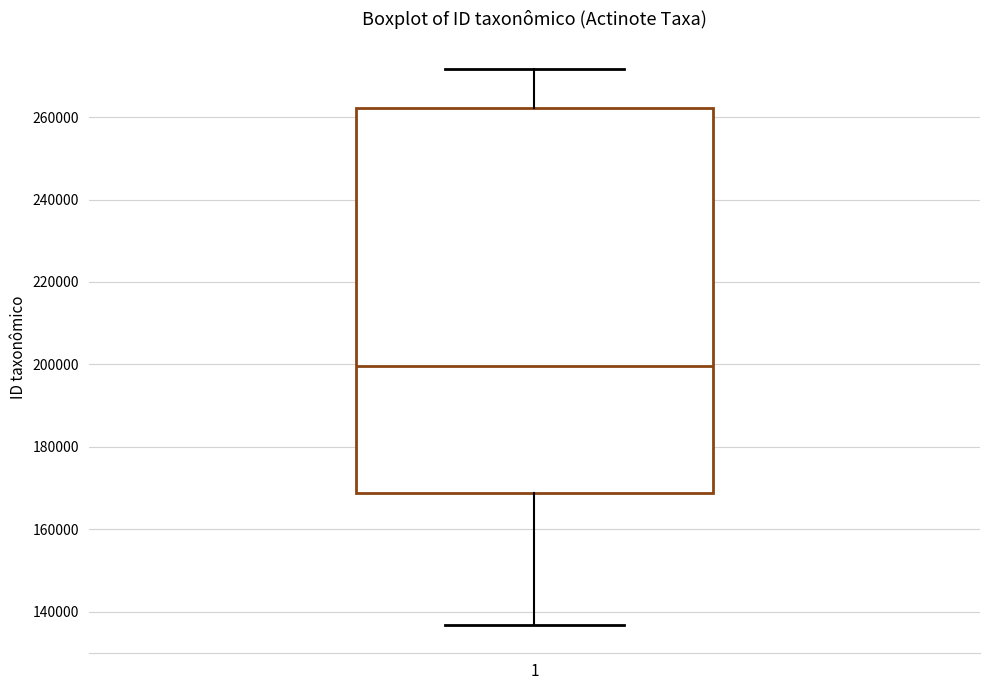

Transcribe this box plot: give where the median line is, the range the box spans, and where the two whiskers end, as read against the y-axis. The values are not printed on the chart, so give them approximately, as read against the axis.

median 200000, box 168000 to 262000, whiskers 136000 to 272000